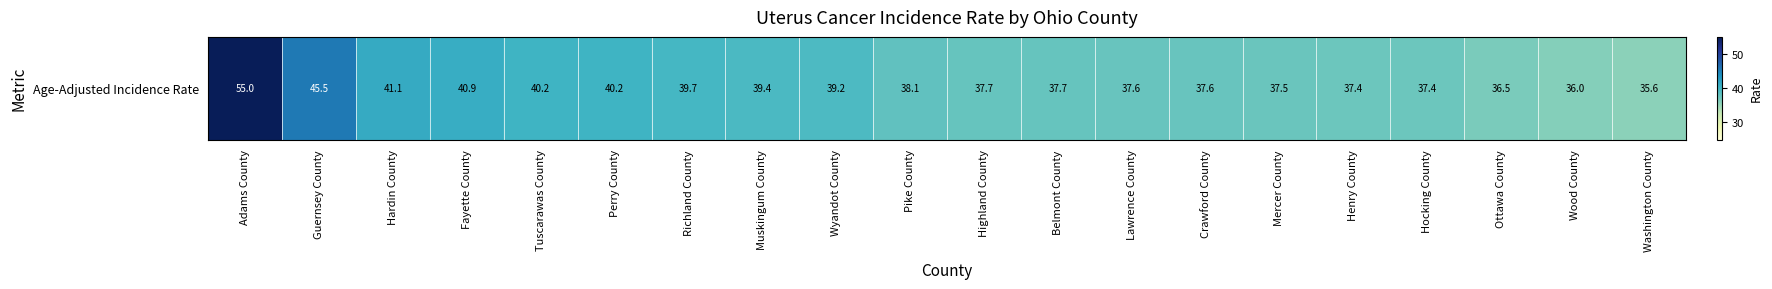

What is the ratio of the value at Muskingum County to the value at Fayette County?

1.0